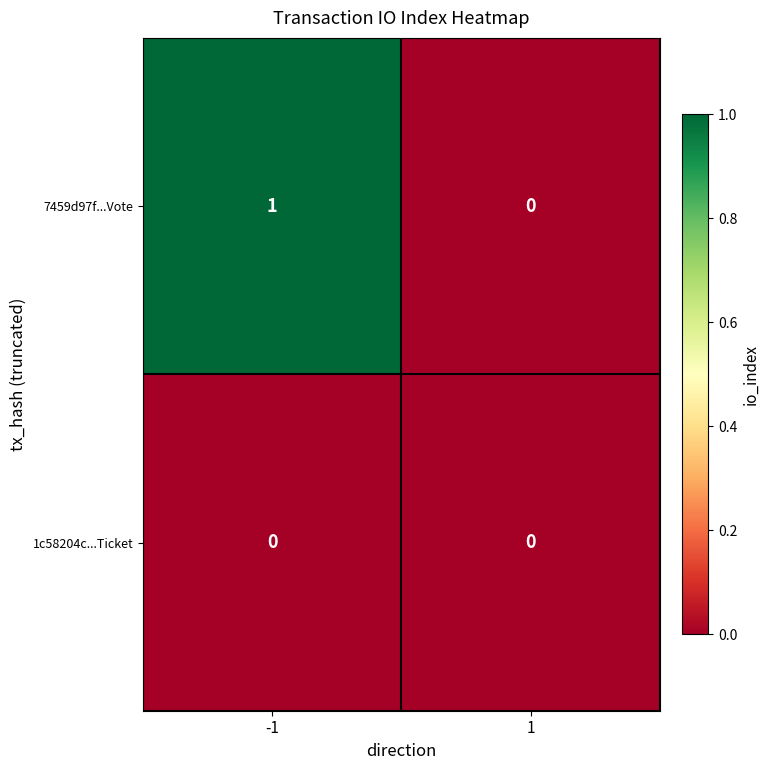

The value of 7459d97f...Vote at 1 is 1. True or false?

False